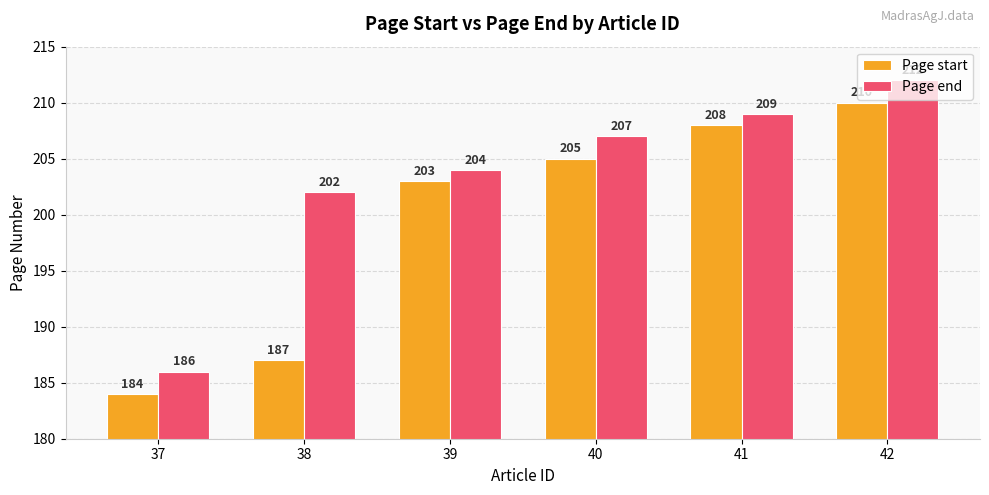

Does the chart contain any negative values?

No